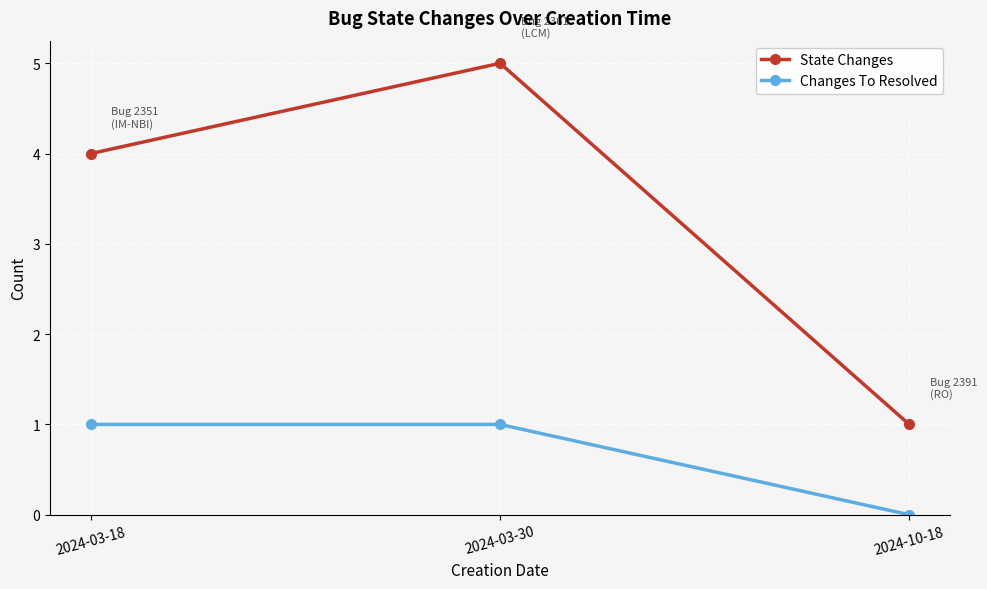

True or false: Changes To Resolved has a value of 0 at 2024-10-18.

True